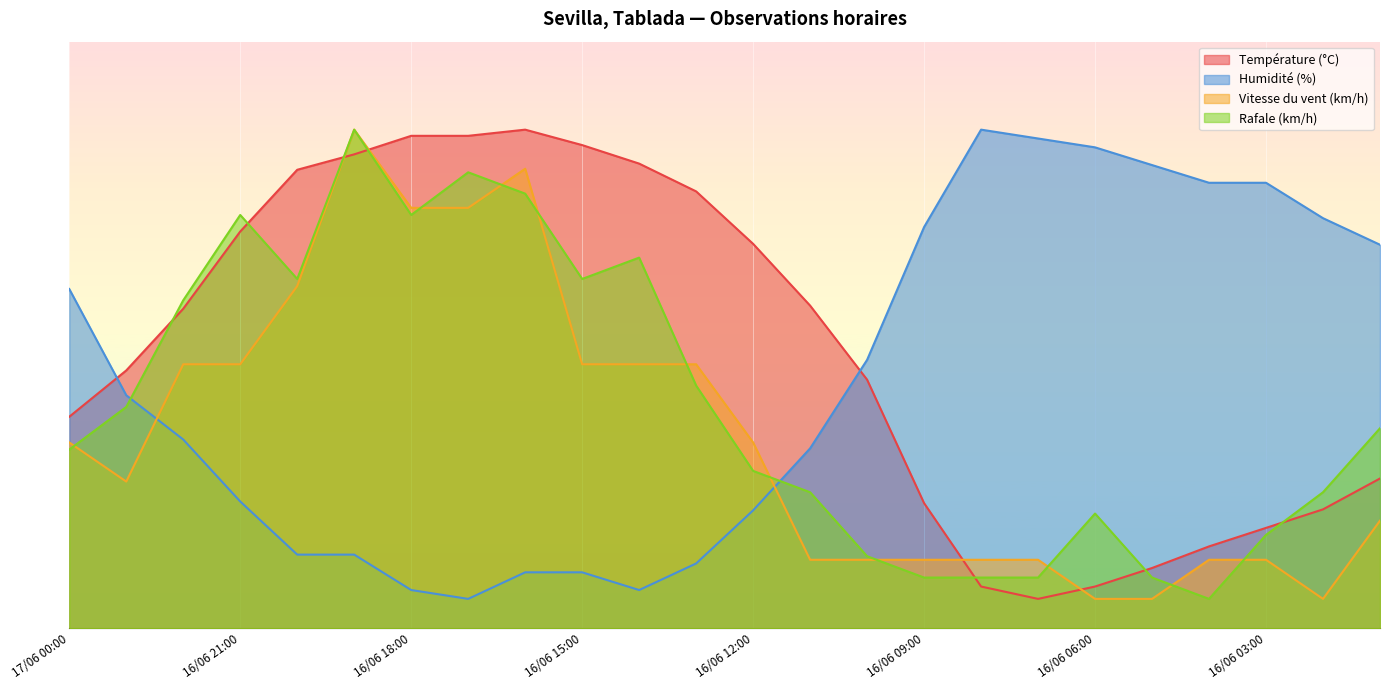

What is the total value across all series at 16/06 19:00?

263.3